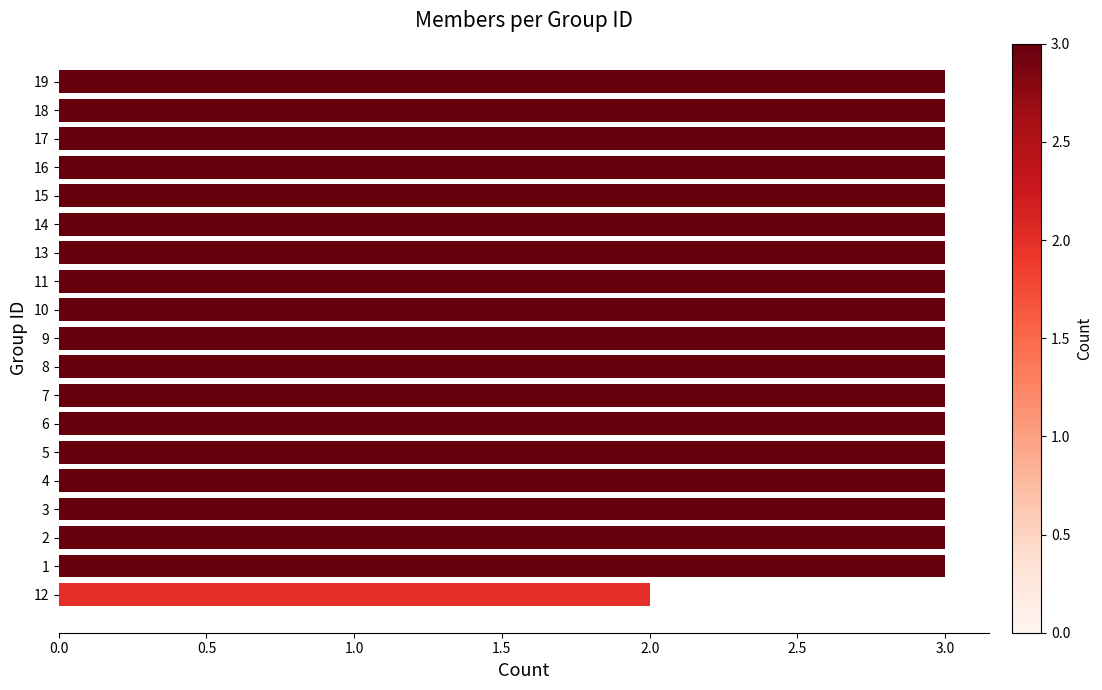

Reading bottom to top, list all the values displayed in this chart.

12=2	1=3	2=3	3=3	4=3	5=3	6=3	7=3	8=3	9=3	10=3	11=3	13=3	14=3	15=3	16=3	17=3	18=3	19=3